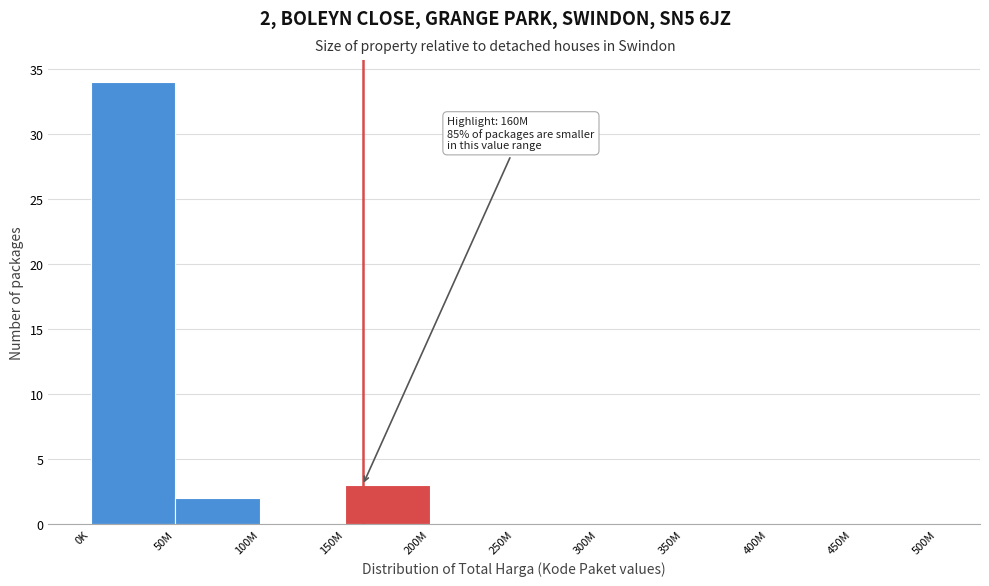

Reading left to right, extract all data points from this chart.

0K=34	50M=2	100M=0	150M=3	200M=0	250M=0	300M=0	350M=0	400M=0	450M=0